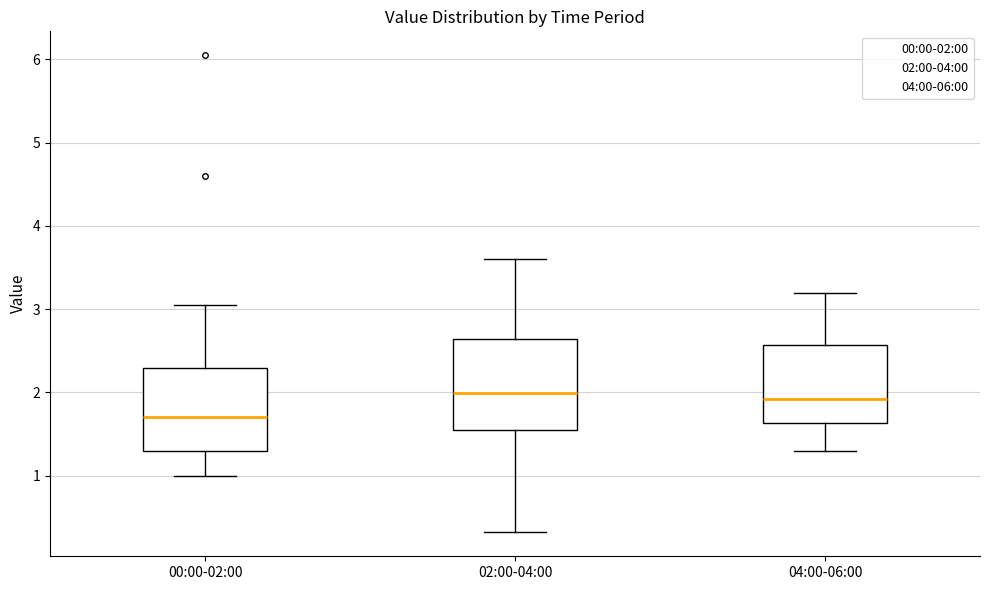

Reading left to right, transcribe this box plot: for each box, give where its median line is, the range the box spans, and where its two whiskers end, as read against the y-axis. The values are not printed on the chart, so give them approximately, as read against the axis.

00:00-02:00: median 1.7, box 1.3 to 2.3, whiskers 1.0 to 3.1
02:00-04:00: median 2.0, box 1.5 to 2.6, whiskers 0.3 to 3.6
04:00-06:00: median 1.9, box 1.6 to 2.6, whiskers 1.3 to 3.2